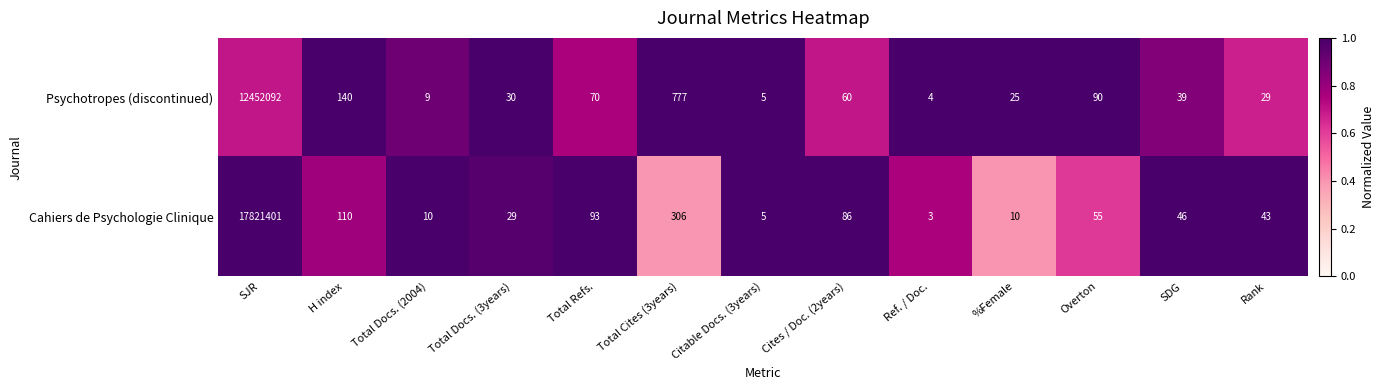

Is it true that Psychotropes (discontinued) equals 2 at Citable Docs. (3years)?

False